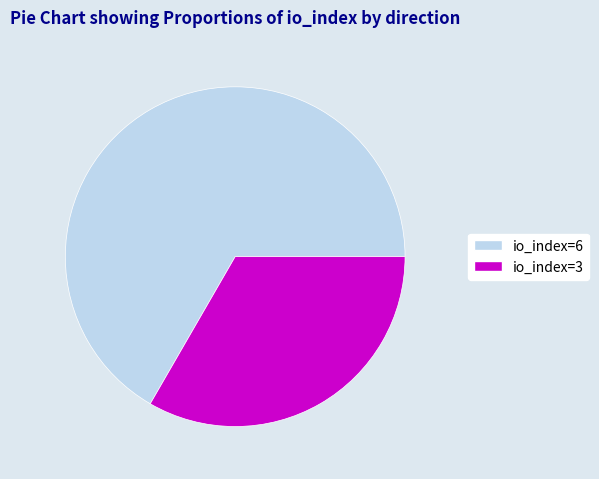

Does any single category account for the majority?

Yes